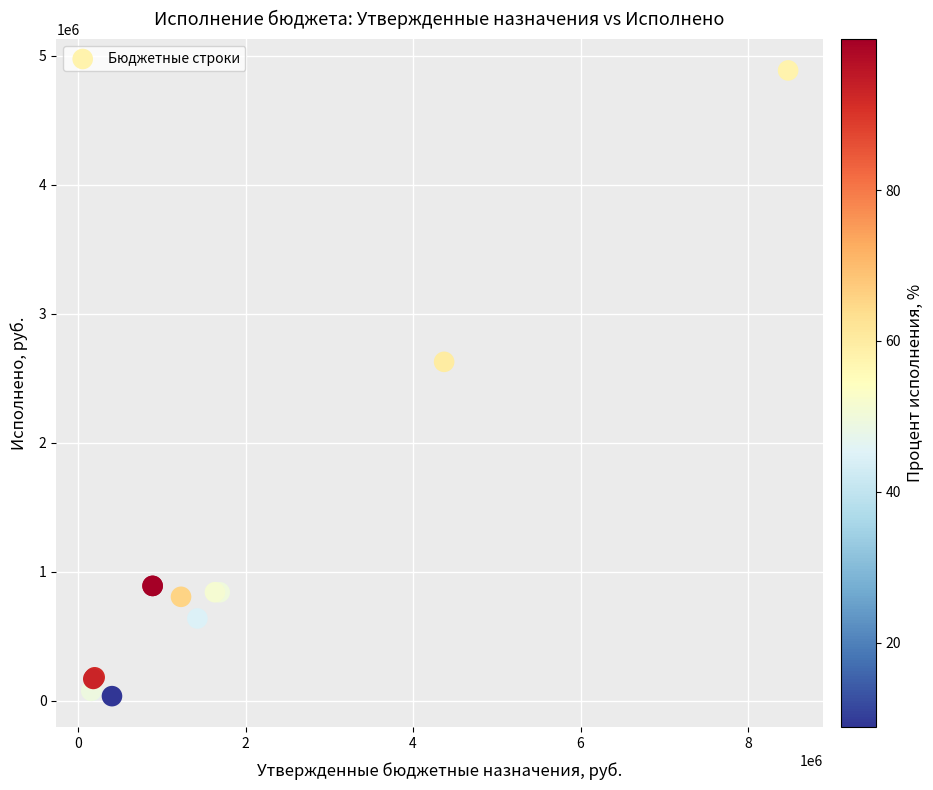

What Y value in the scatter plot is closest to 2460280?

2626577.0